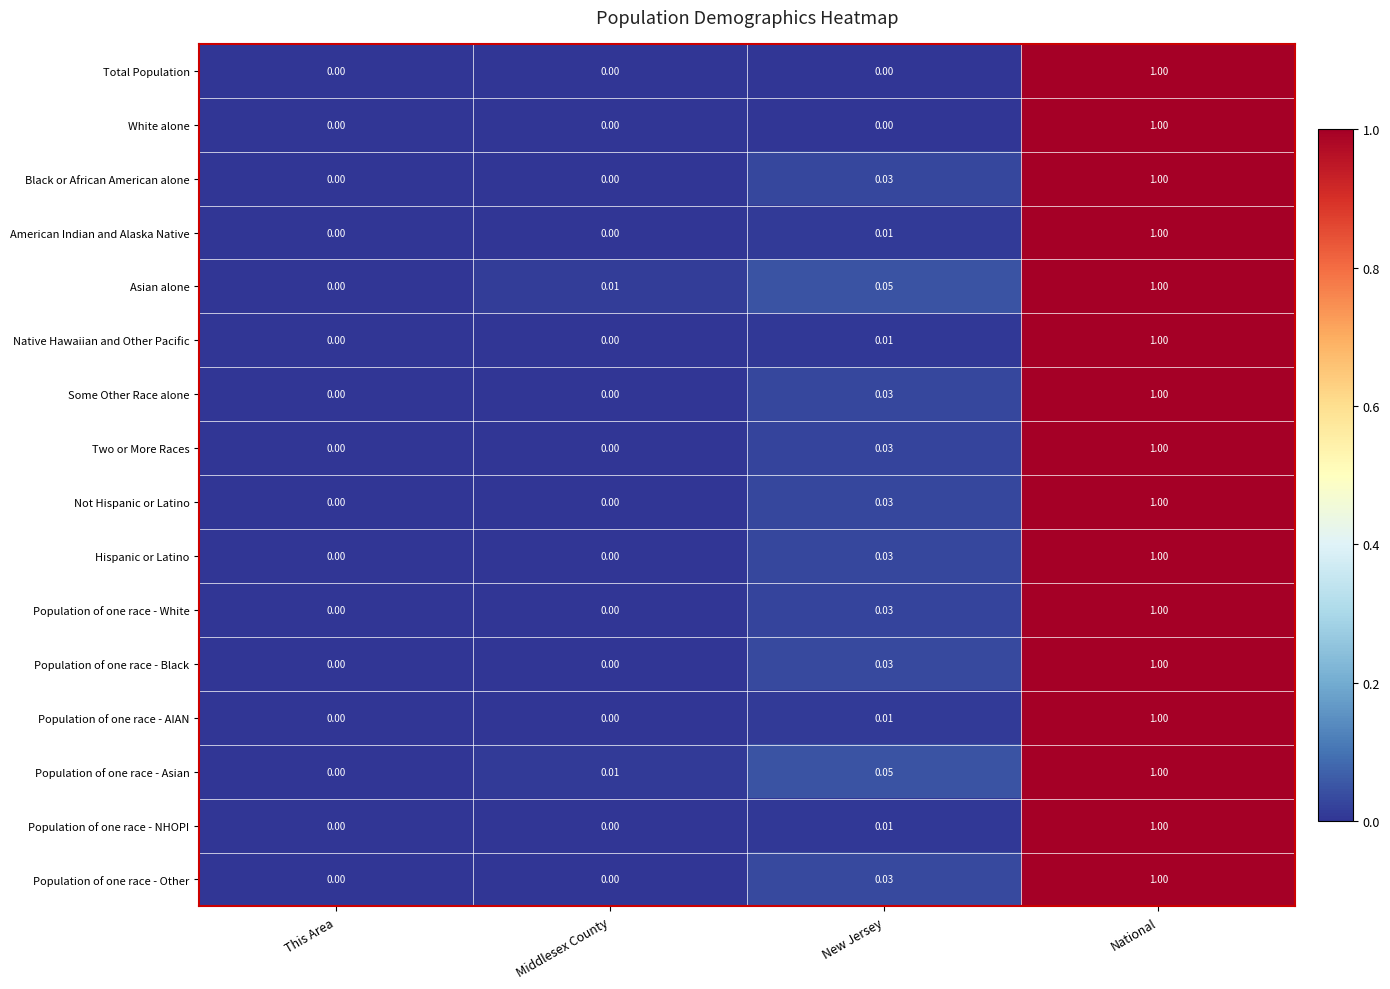

Rank the categories by Population of one race - Asian value from lowest to highest.

This Area, Middlesex County, New Jersey, National